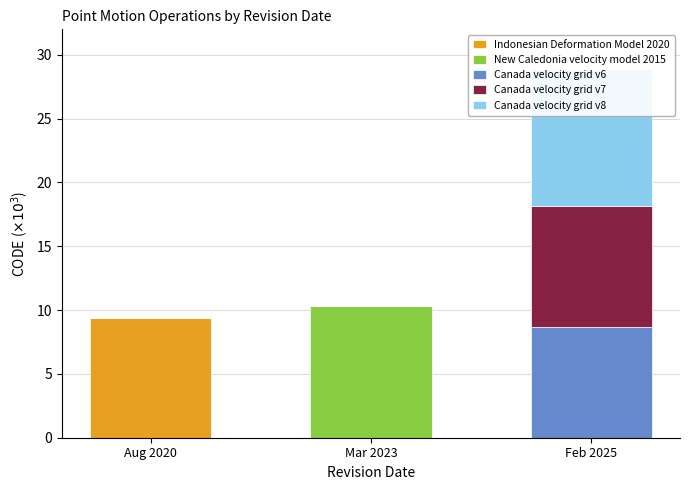

What is the label of the 1st bar from the right?

Feb 2025